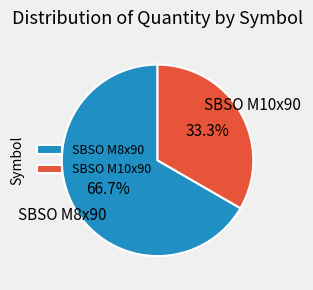

Count the number of slices in the pie.

2